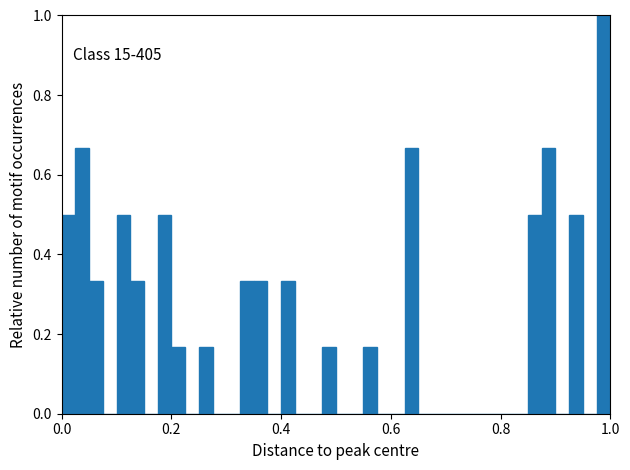

Read against the x-axis, roughly where is the centre of the tallest bar?

0.98